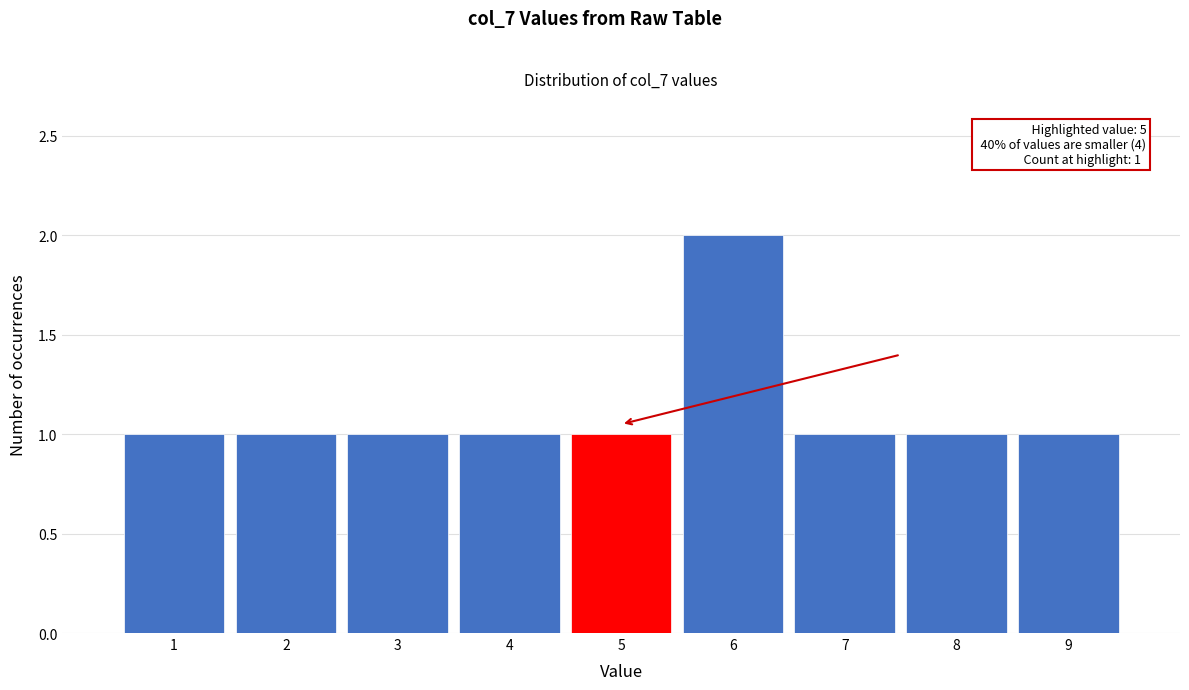

Which range on the x-axis has the tallest bar?

5.5 to 6.5